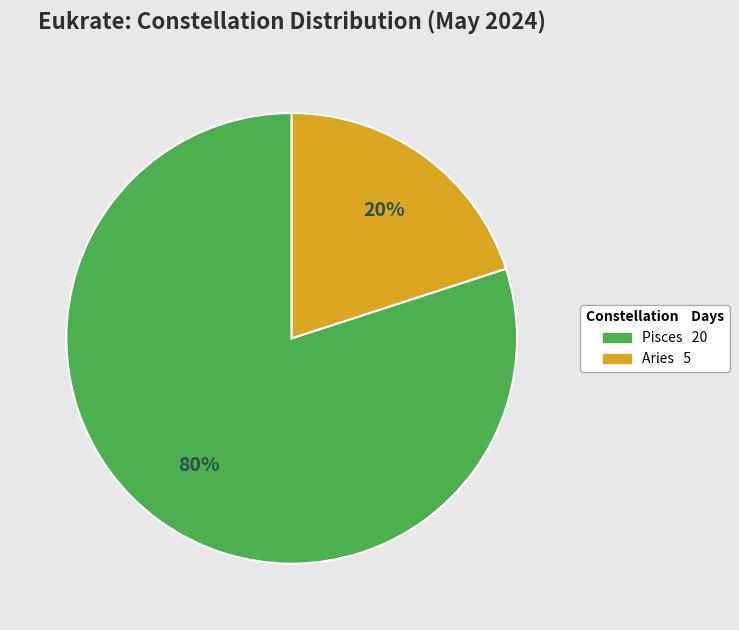

Which category has the smallest portion of the pie?

Aries